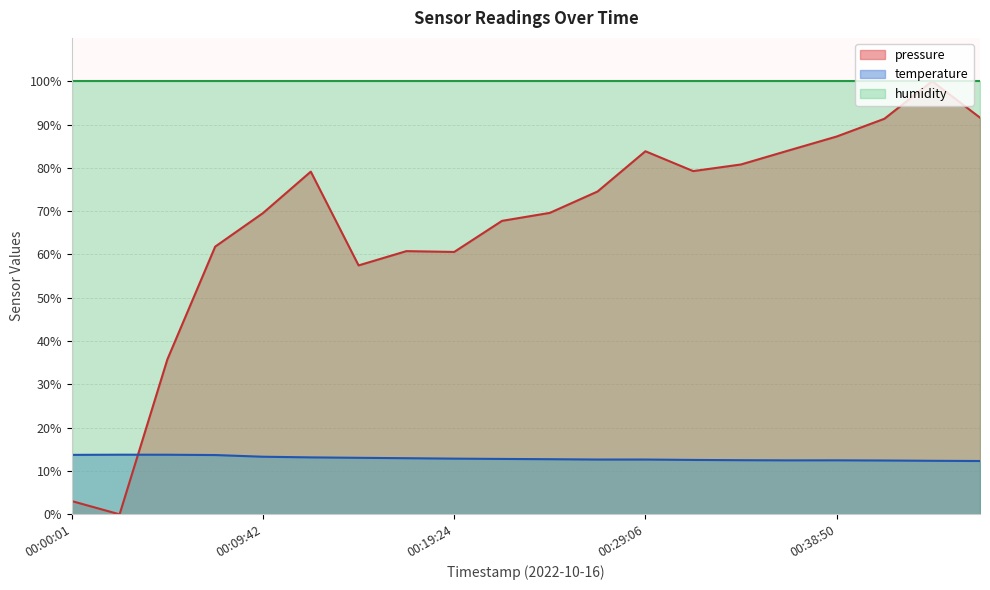

In pressure, how many points are lower than both neighbors (excluding endpoints)?

4